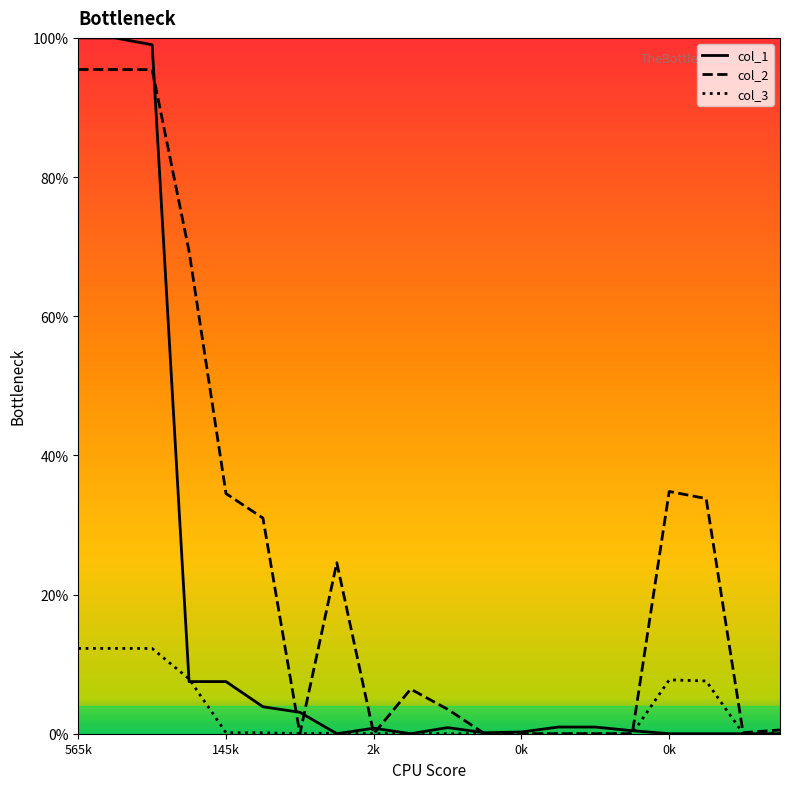

What is the greatest value displayed?

100.0